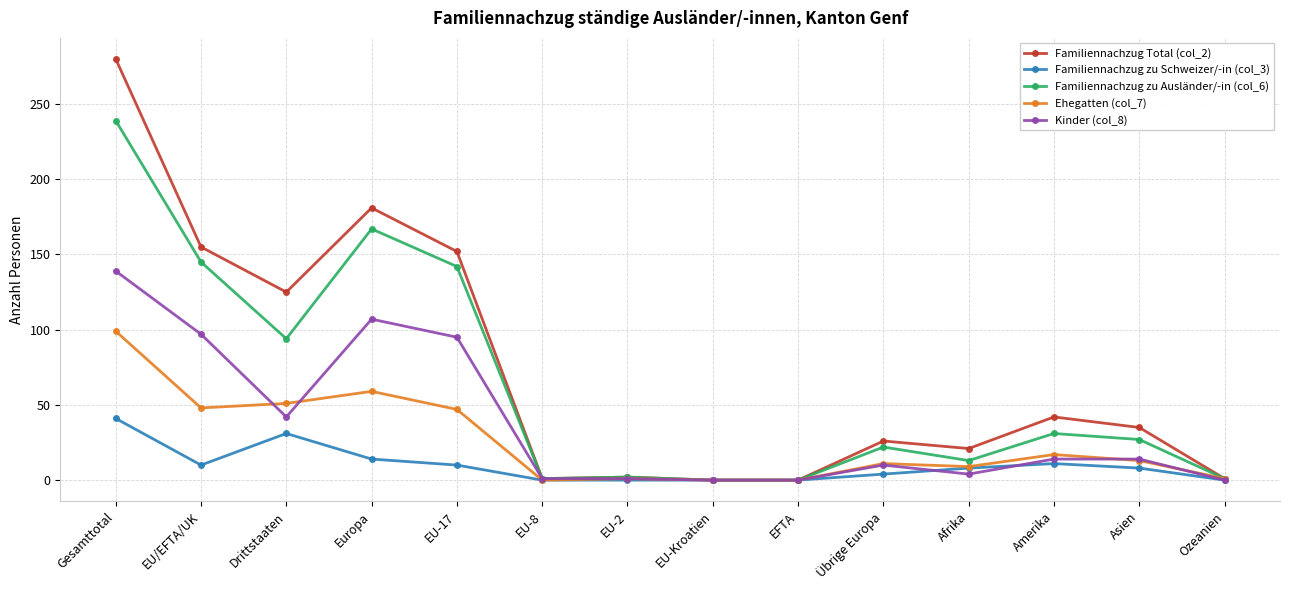

Between EU-Kroatien and Afrika, which series saw the biggest shift?

Familiennachzug Total (col_2)